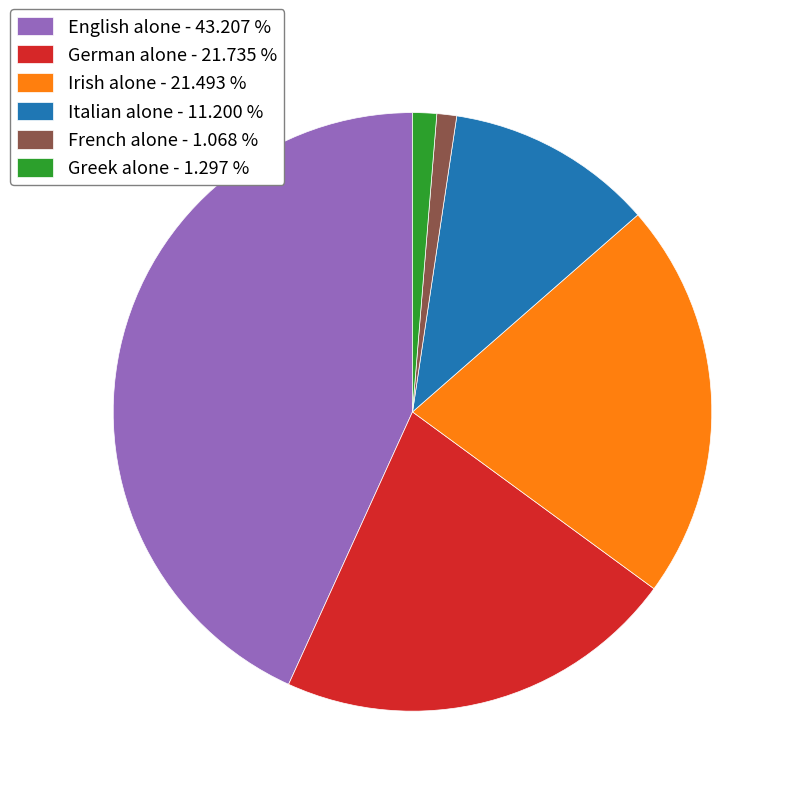

Combined, do Irish alone - 21.493 % and English alone - 43.207 % account for over 50%?

Yes